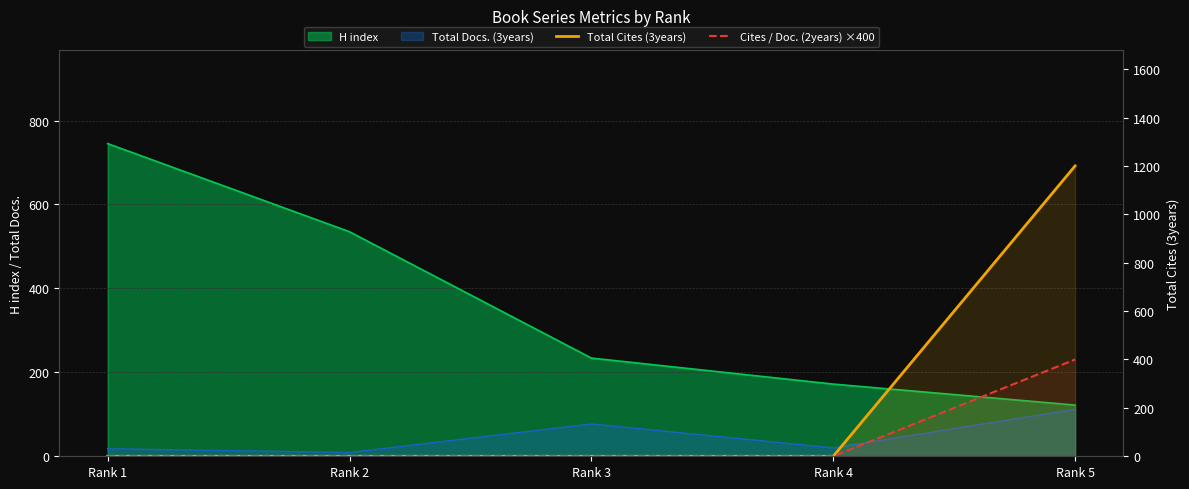

True or false: Total Cites (3years) and Cites / Doc. (2years) ×400 cross at least once.

False